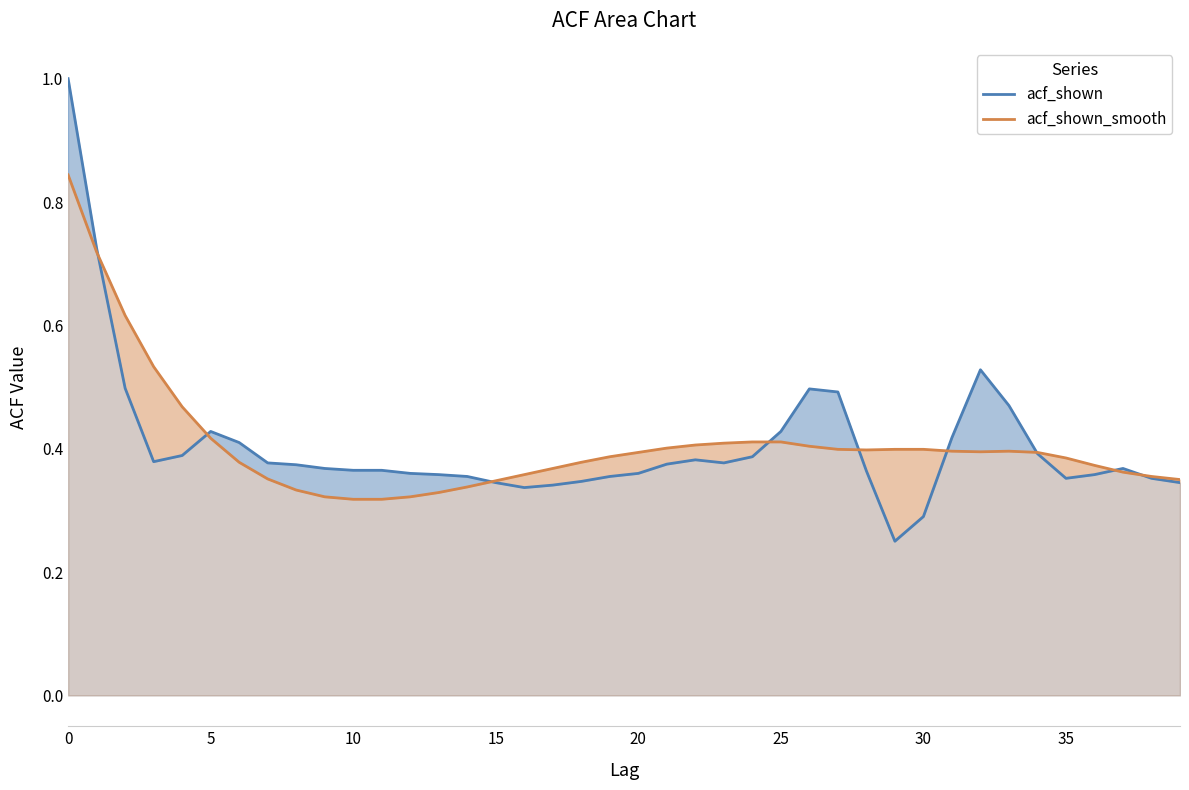

True or false: acf_shown_smooth and acf_shown cross at least once.

True